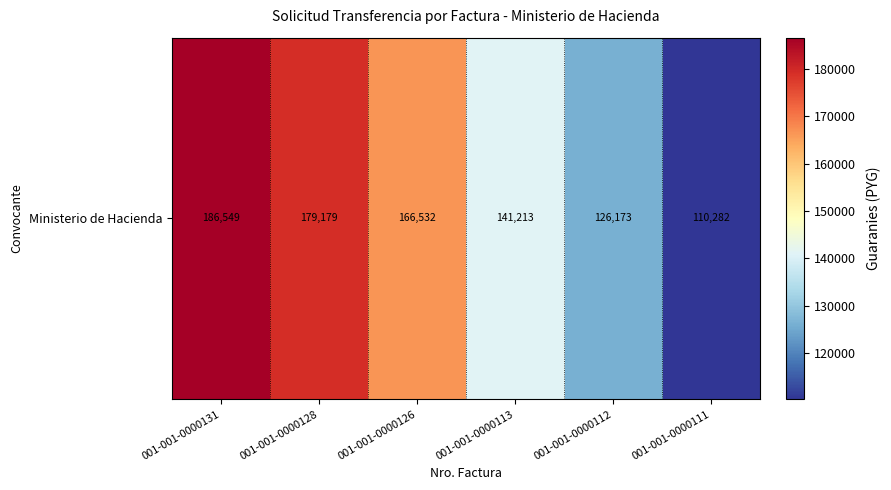

What is the ratio of the value at 001-001-0000128 to the value at 001-001-0000113?

1.3